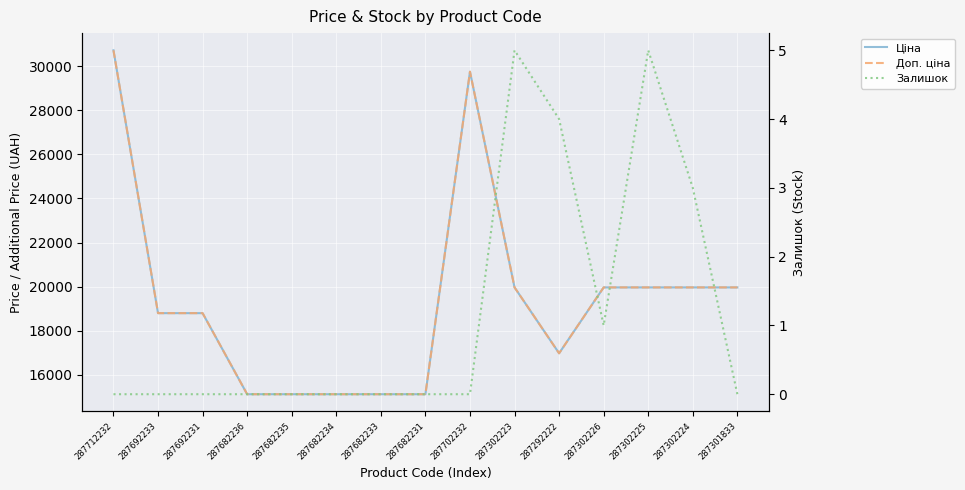

At how many categories does at least one series exceed 22860?

2